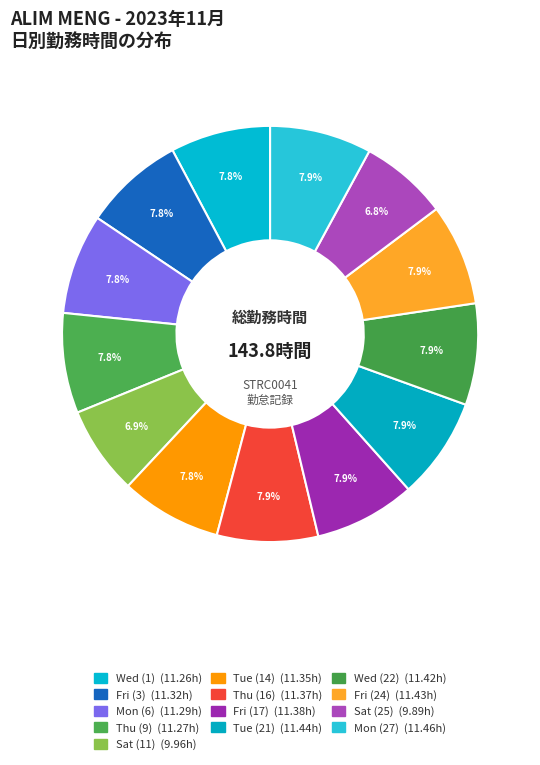

Rank the categories by value from lowest to highest.

Sat (25), Sat (11), Wed (1), Thu (9), Mon (6), Fri (3), Tue (14), Thu (16), Fri (17), Wed (22), Fri (24), Tue (21), Mon (27)